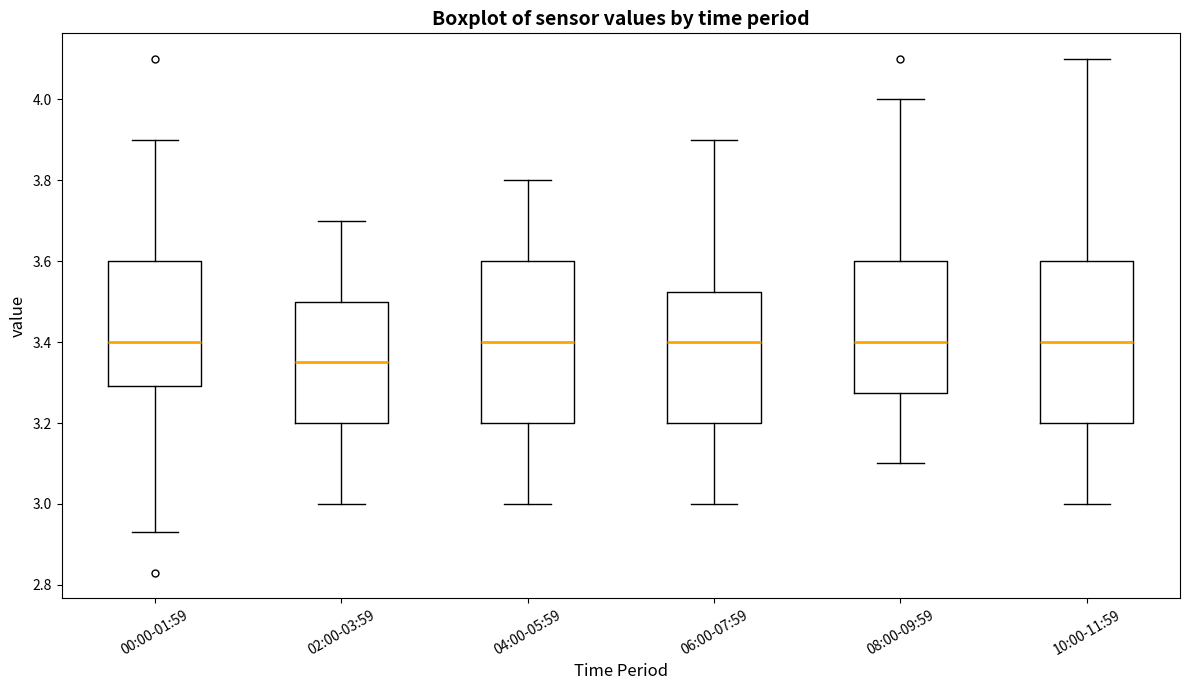

Reading left to right, transcribe this box plot: for each box, give where its median line is, the range the box spans, and where its two whiskers end, as read against the y-axis. The values are not printed on the chart, so give them approximately, as read against the axis.

00:00-01:59: median 3.40, box 3.30 to 3.60, whiskers 2.94 to 3.90
02:00-03:59: median 3.36, box 3.20 to 3.50, whiskers 3.00 to 3.70
04:00-05:59: median 3.40, box 3.20 to 3.60, whiskers 3.00 to 3.80
06:00-07:59: median 3.40, box 3.20 to 3.52, whiskers 3.00 to 3.90
08:00-09:59: median 3.40, box 3.28 to 3.60, whiskers 3.10 to 4.00
10:00-11:59: median 3.40, box 3.20 to 3.60, whiskers 3.00 to 4.10